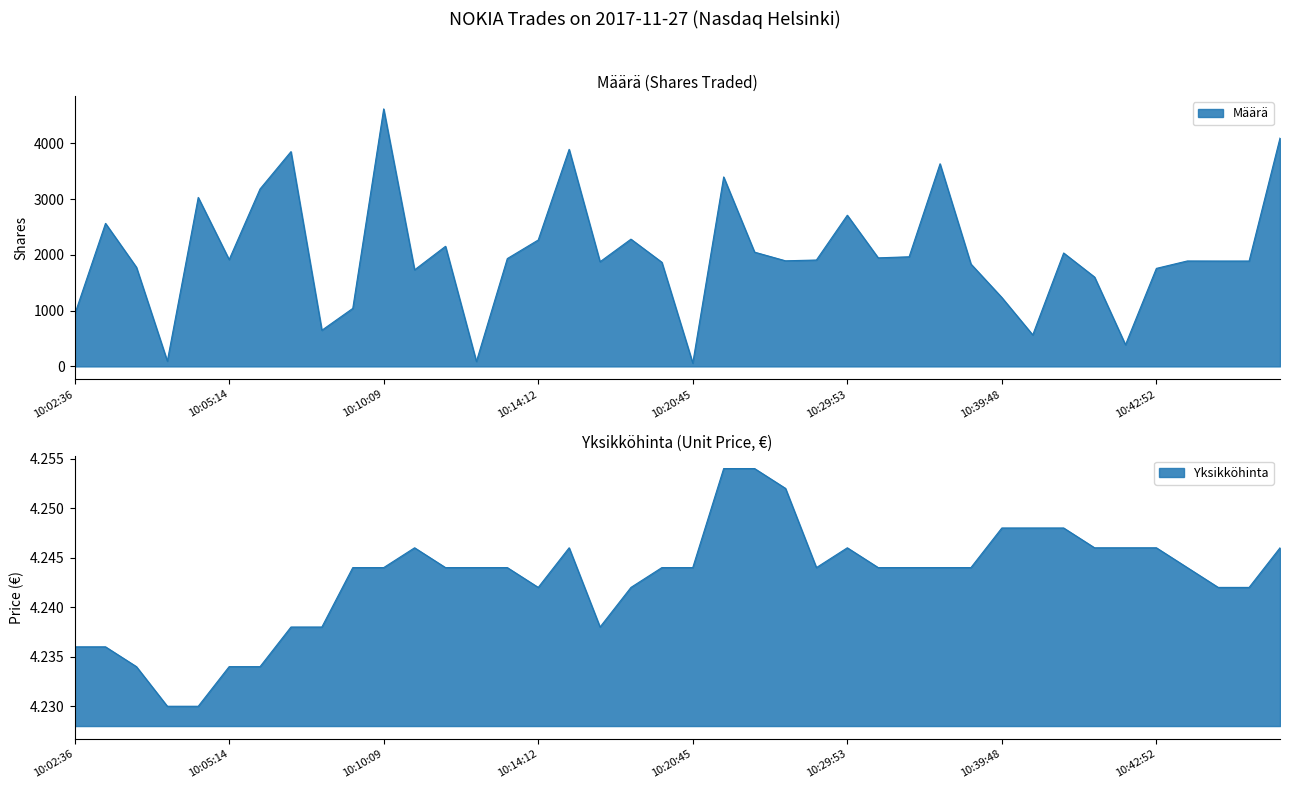

What are all the series names shown in the legend?

Määrä, Yksikköhinta